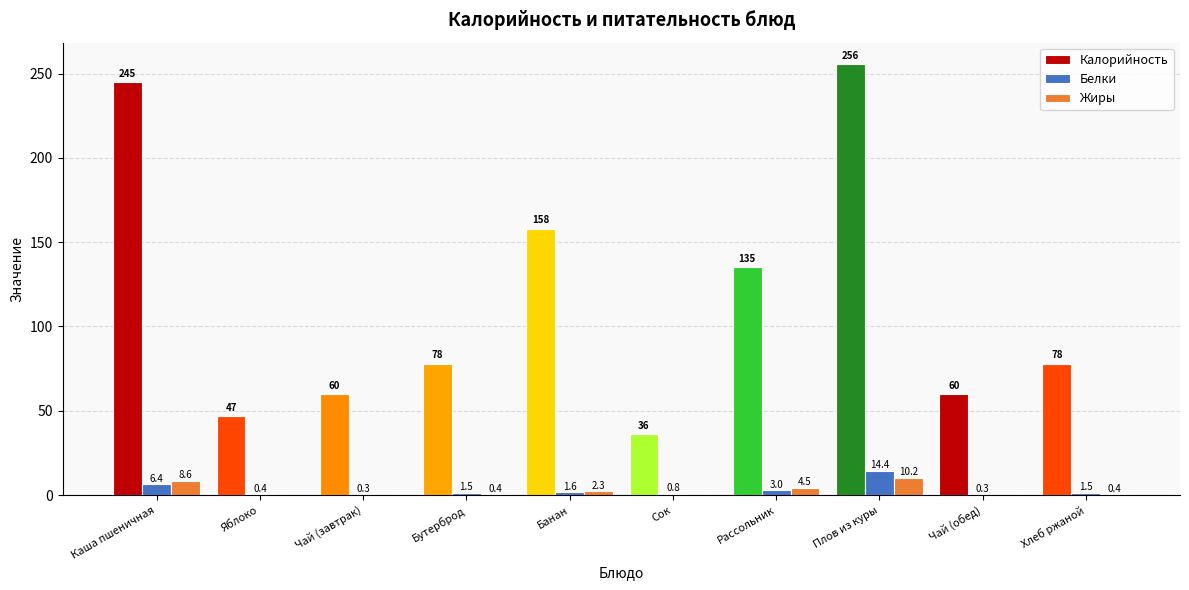

What is the total value across all series at Чай (завтрак)?

60.3